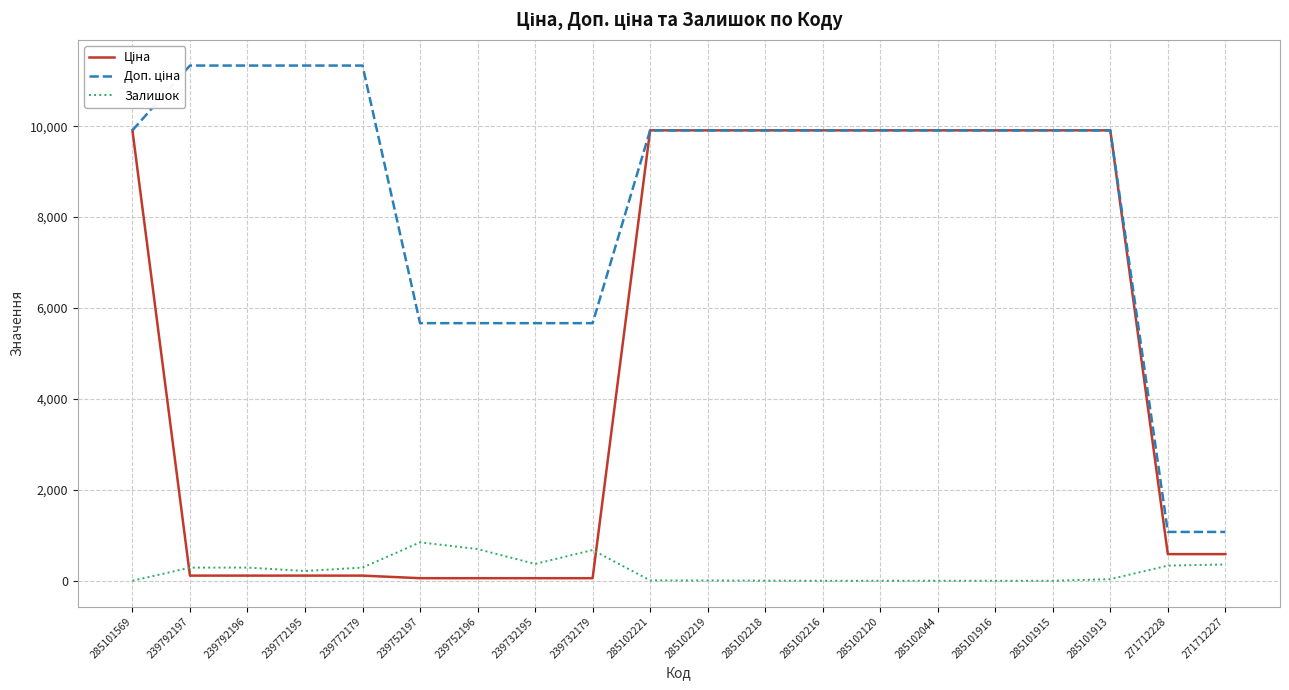

What value does the Залишок series have at 239792197?

289.0